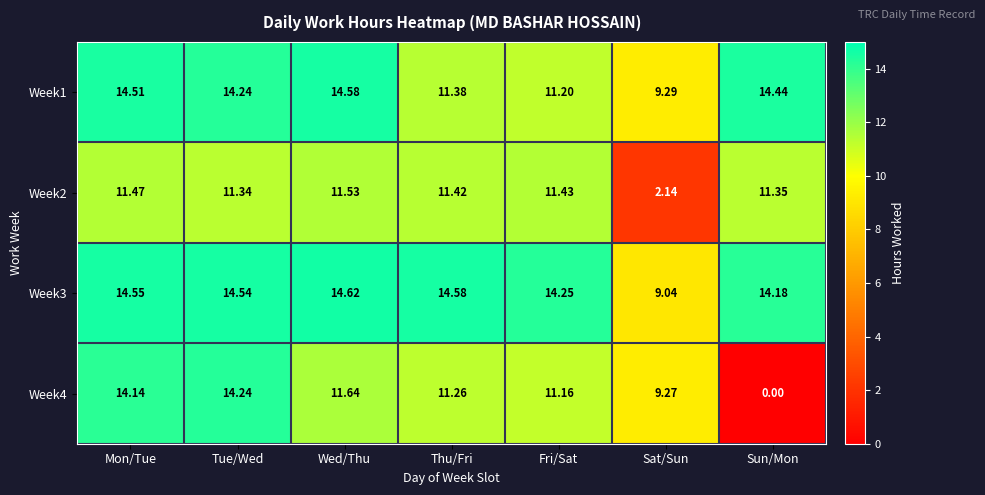

At how many categories does at least one series exceed 7?

7